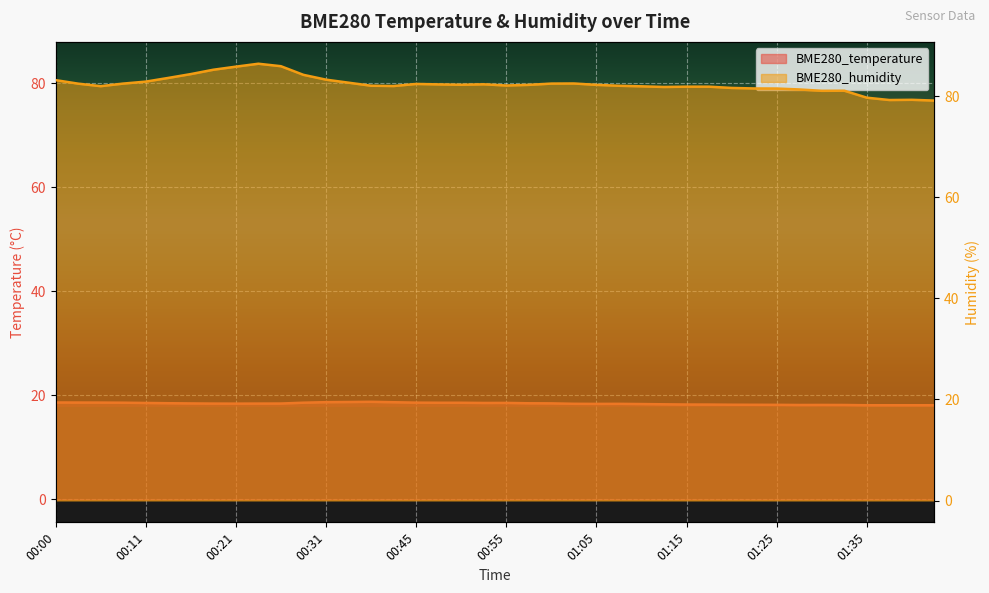

Count the number of data series in this chart.

2